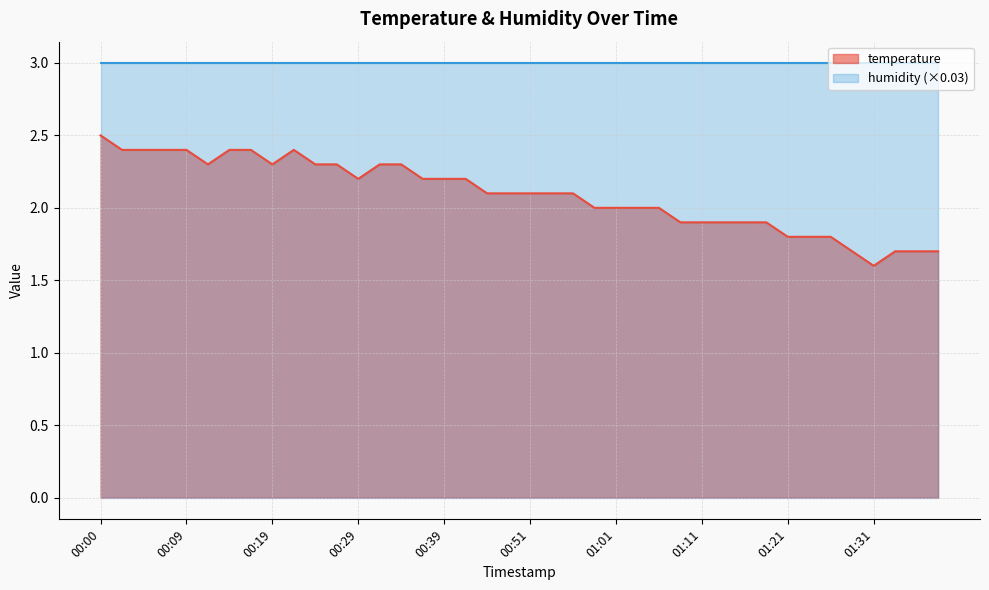

How many interior local peaks (higher than both neighbors) does the data have?

1